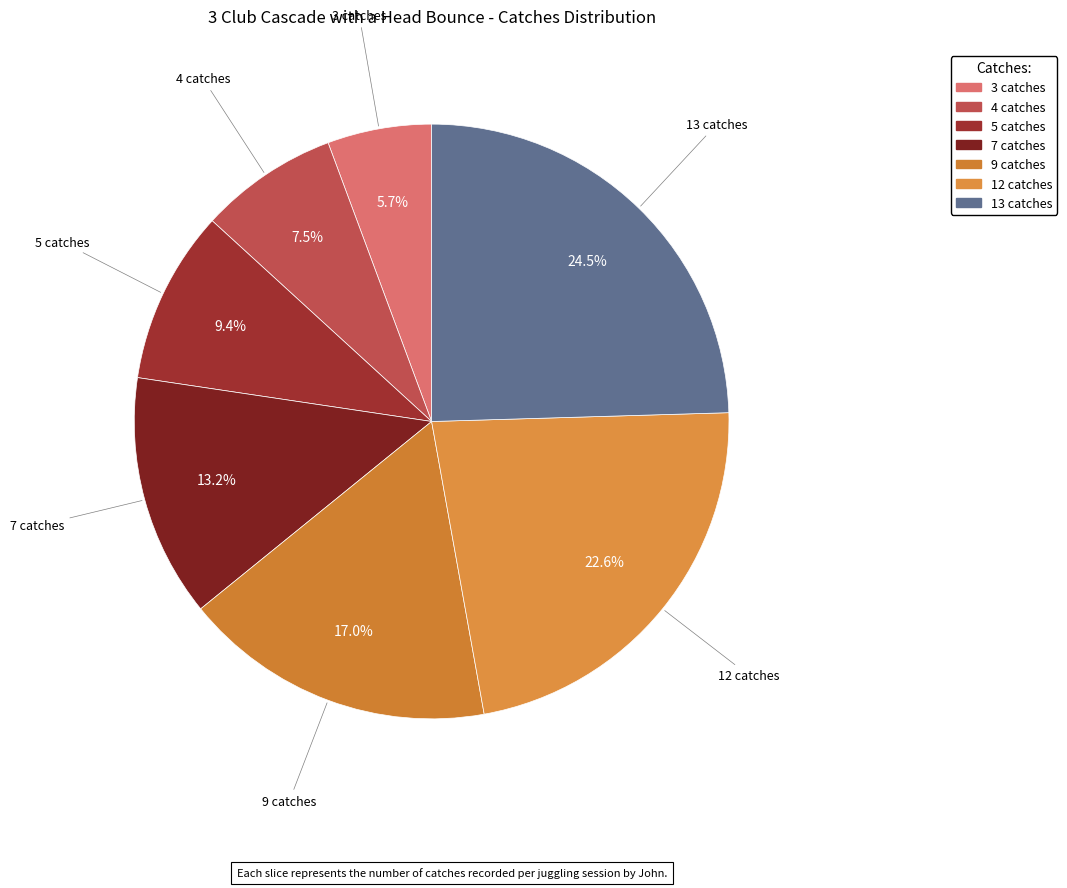

The 12 catches slice represents 8% of the pie. True or false?

False